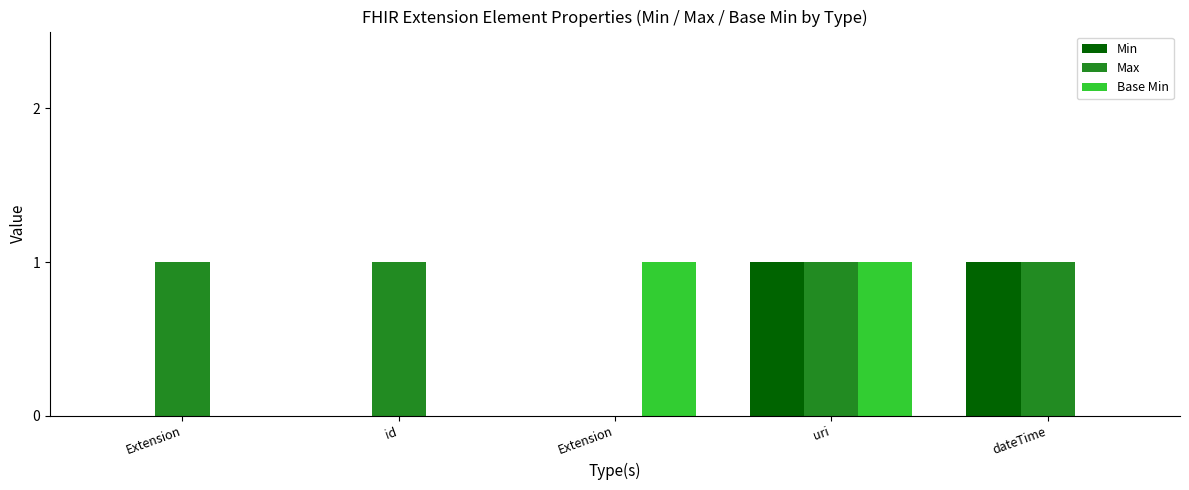

Count the number of data series in this chart.

3